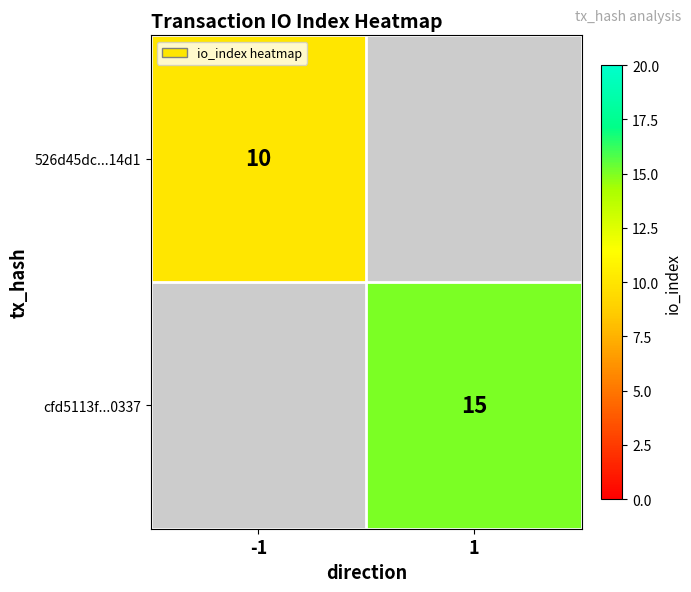

The value of cfd5113f...0337 at 1 is 4. True or false?

False